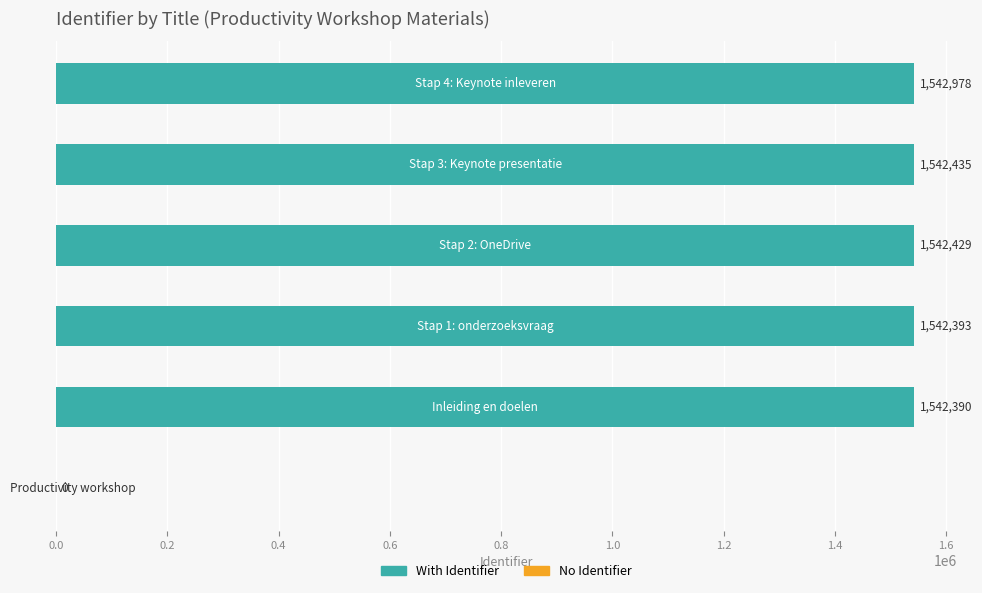

What is the greatest value displayed?

1542978